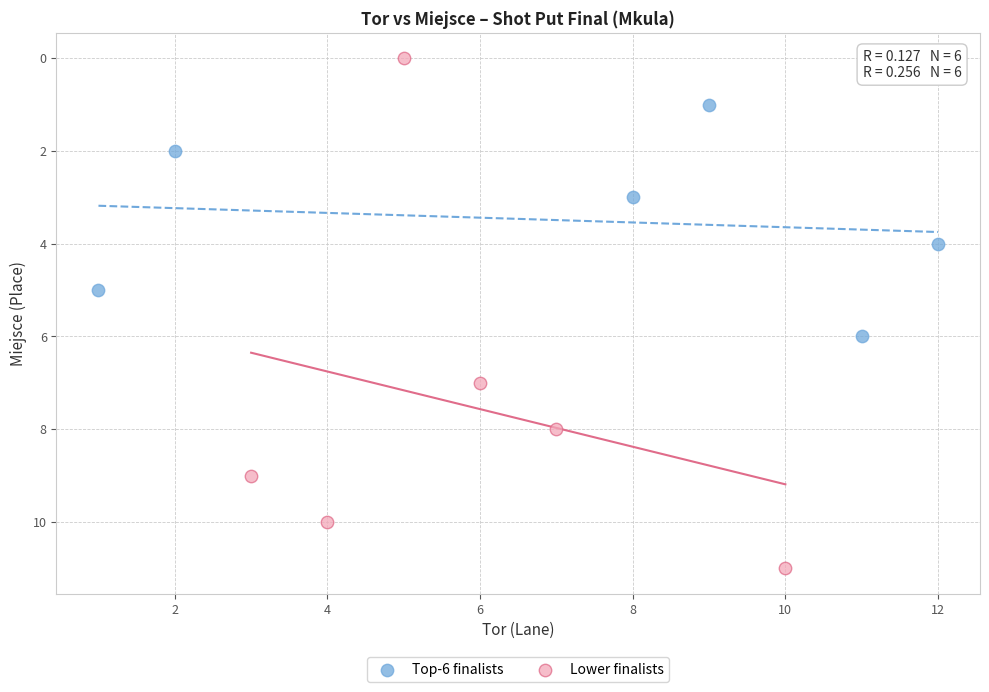

What are all the series names shown in the legend?

Top-6 finalists, Lower finalists